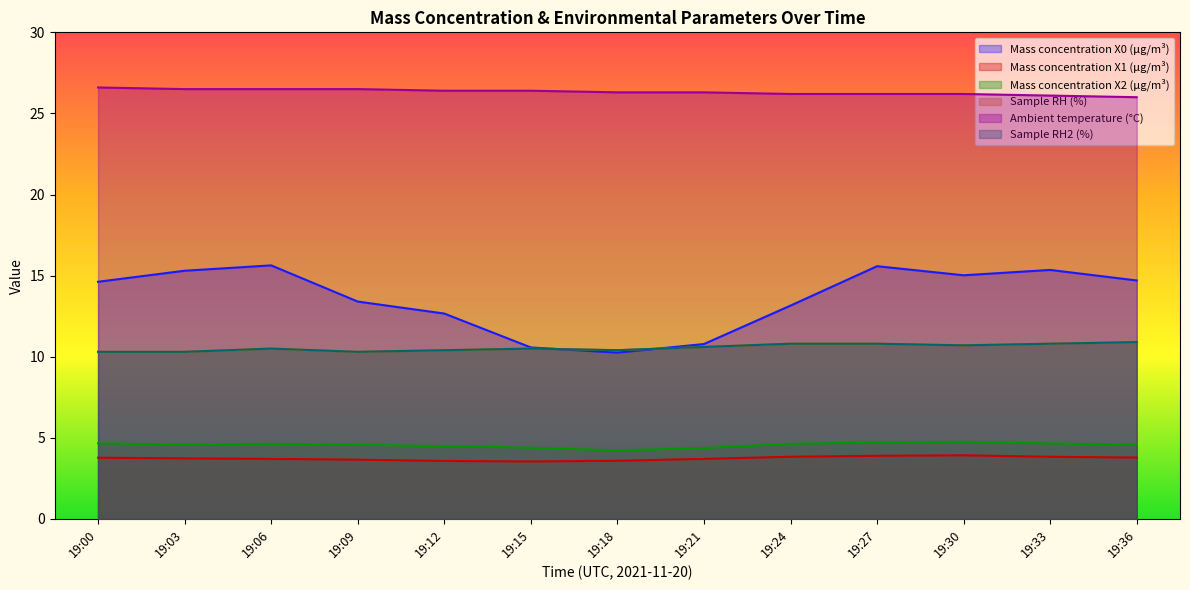

At which category does the chart reach its peak across all series?

19:00